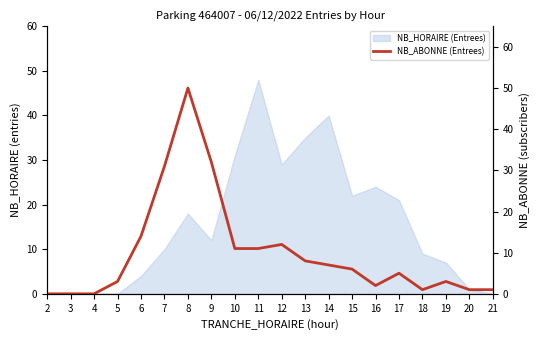

Does the chart have visible grid lines?

No